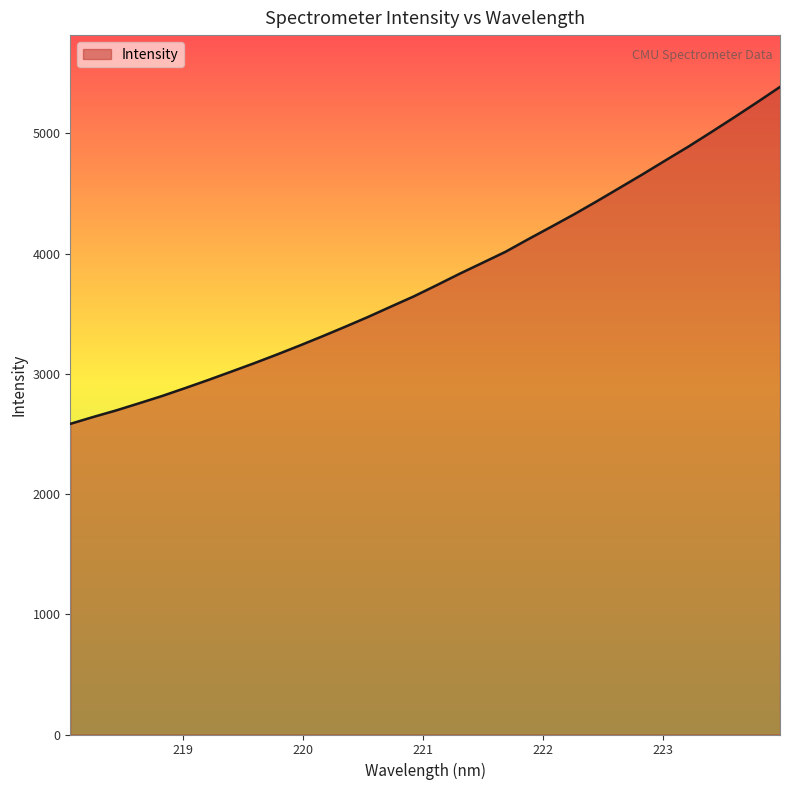

What is the smallest value displayed?

2584.0